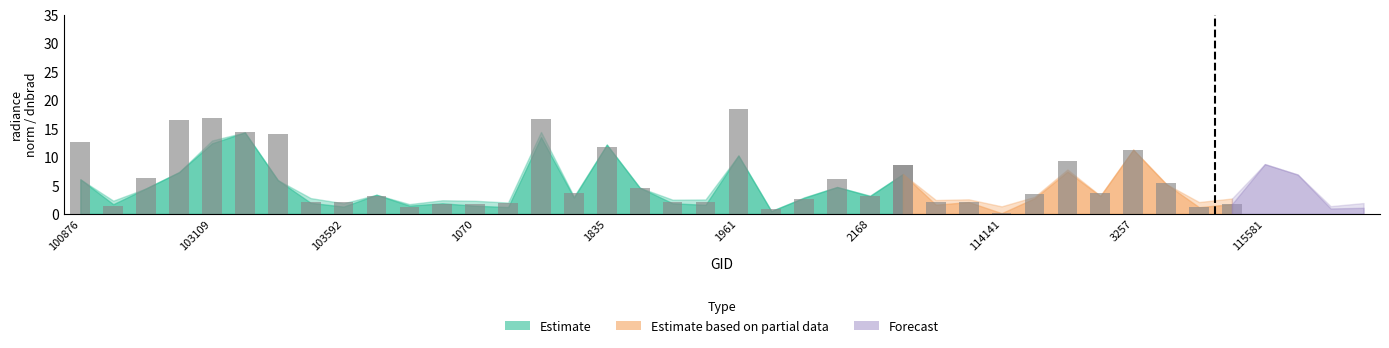

What is the maximum value shown in the chart?

18.5